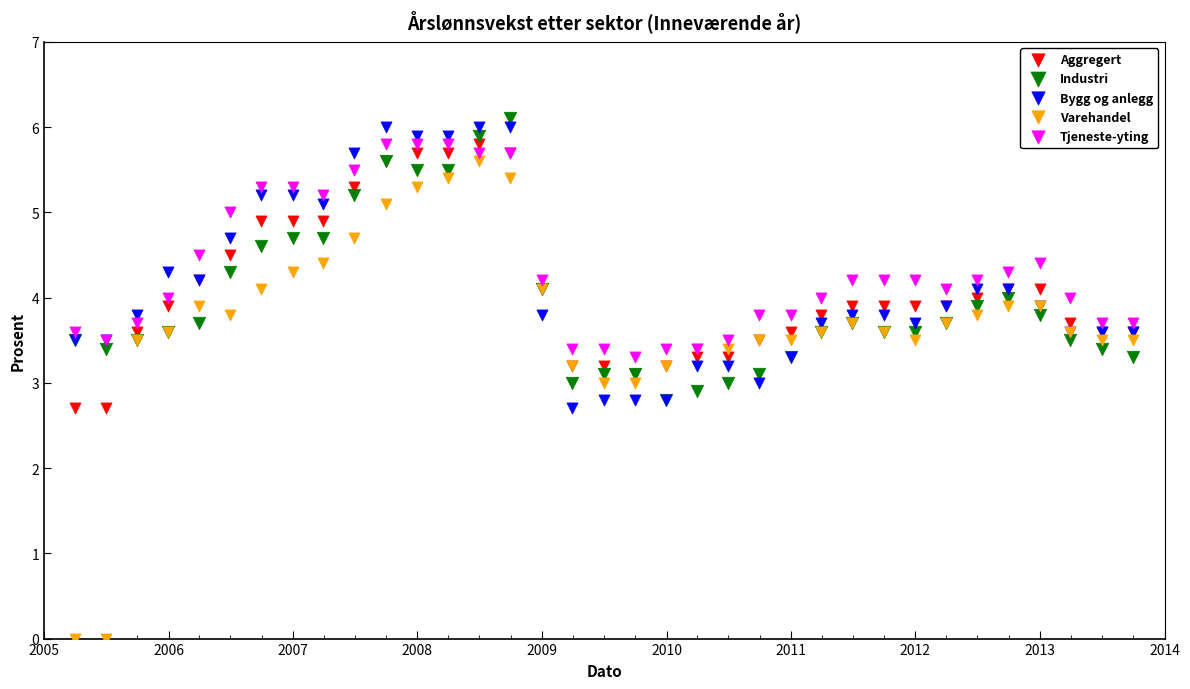

Which series contains the lowest Y value?

Varehandel